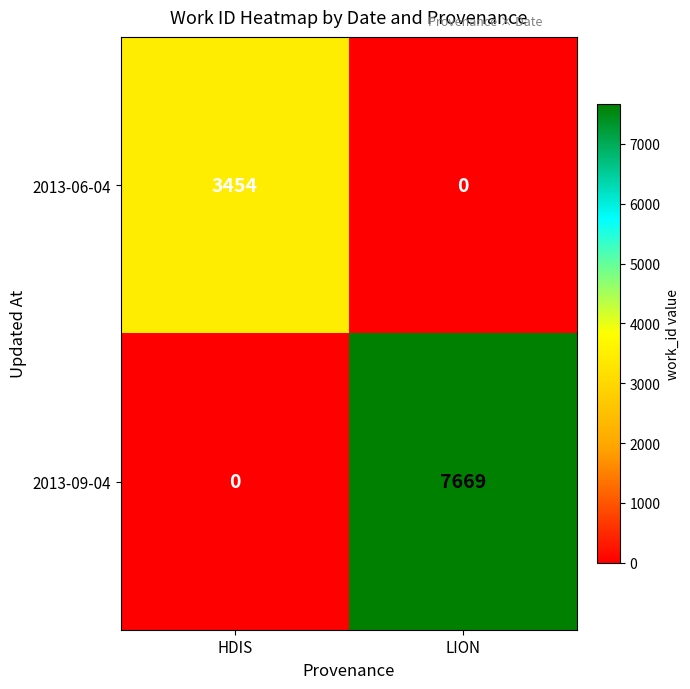

At which category is the sum across all series the highest?

LION